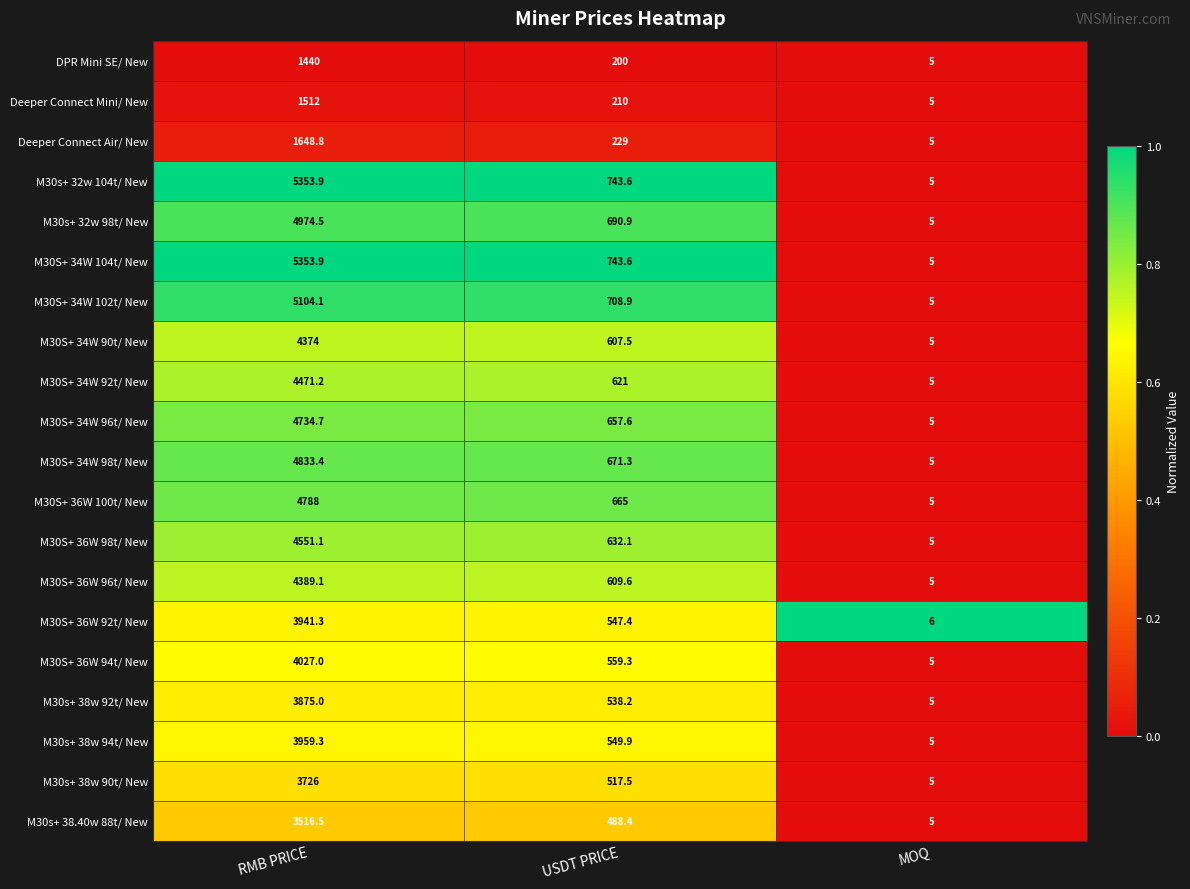

At which category is the sum across all series the highest?

RMB PRICE